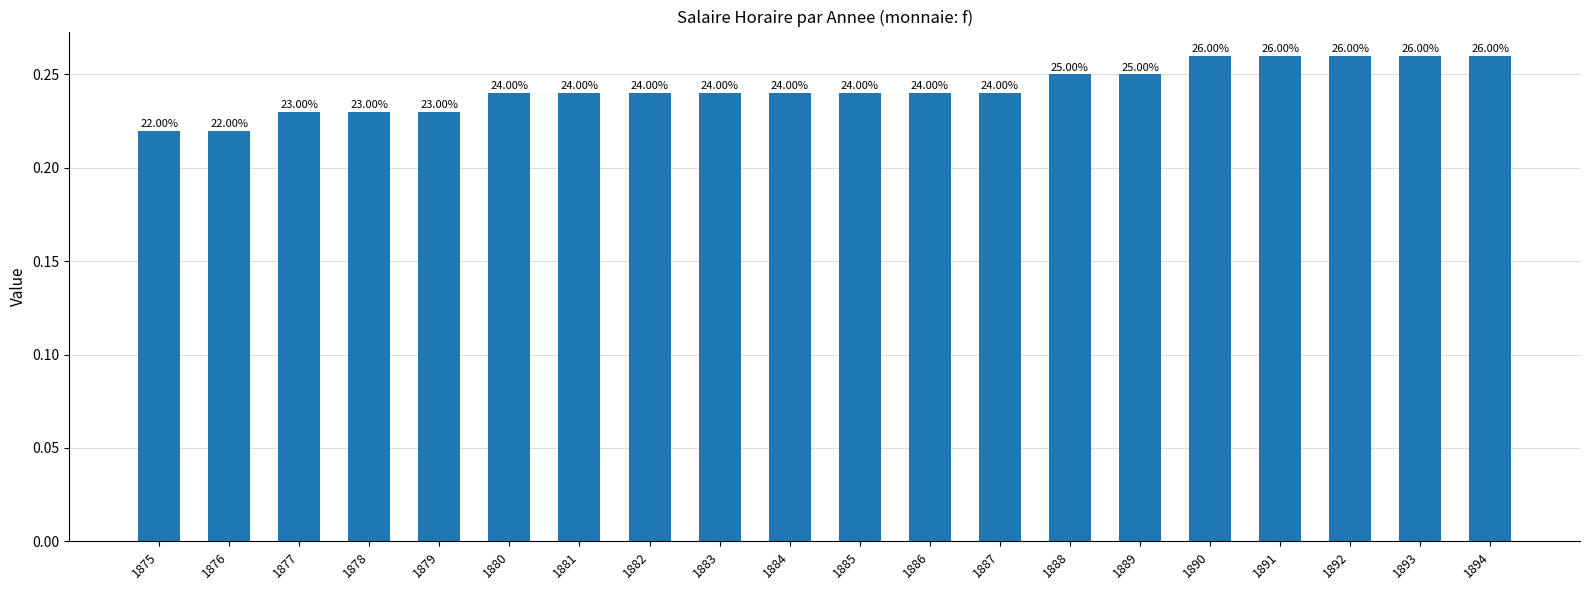

How many series are shown in this chart?

1